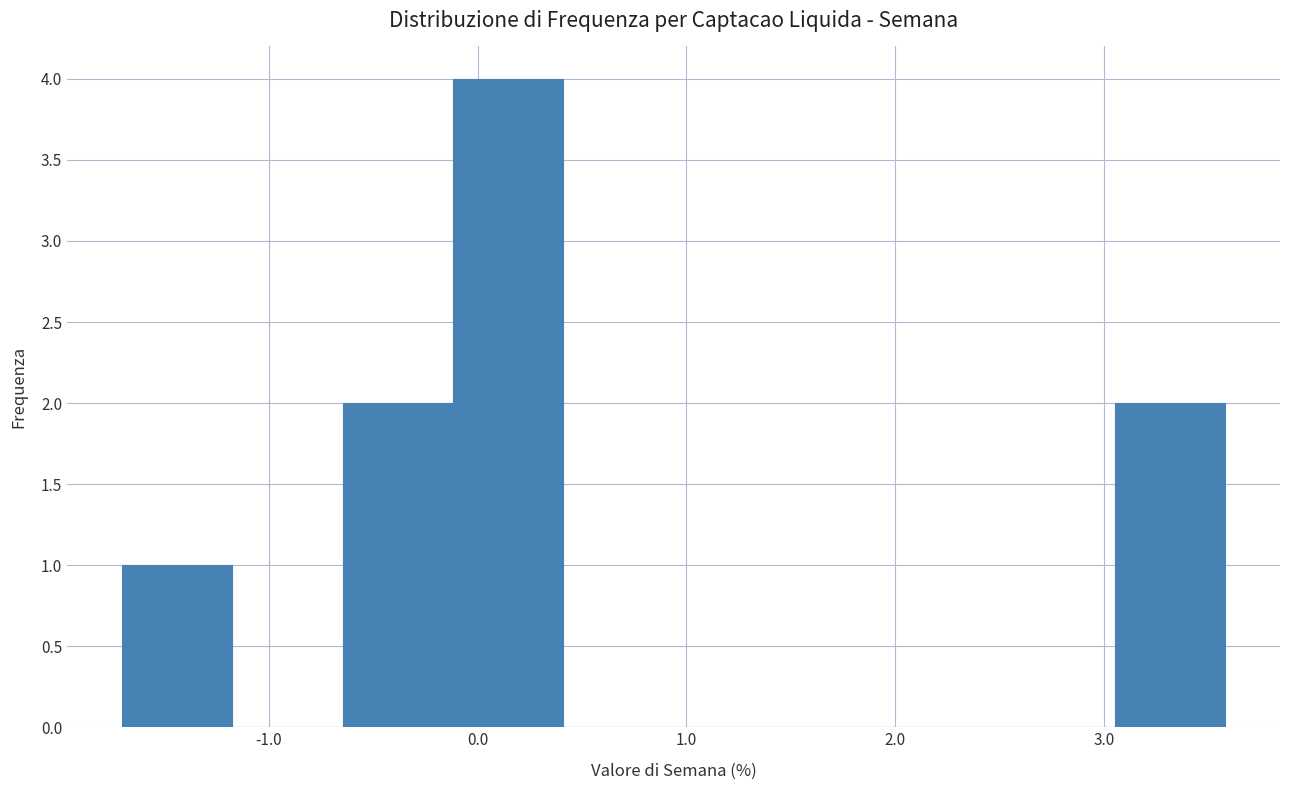

Reading left to right, transcribe this chart: for each bar, give the range it covers on the x-axis and its height. Neither the bar edges nor the heights are printed on the chart, so give them approximately, as read against the axes.

-1.7 to -1.2: 1
-1.2 to -0.6: 0
-0.6 to -0.1: 2
-0.1 to 0.4: 4
0.4 to 0.9: 0
0.9 to 1.5: 0
1.5 to 2.0: 0
2.0 to 2.5: 0
2.5 to 3.1: 0
3.1 to 3.6: 2